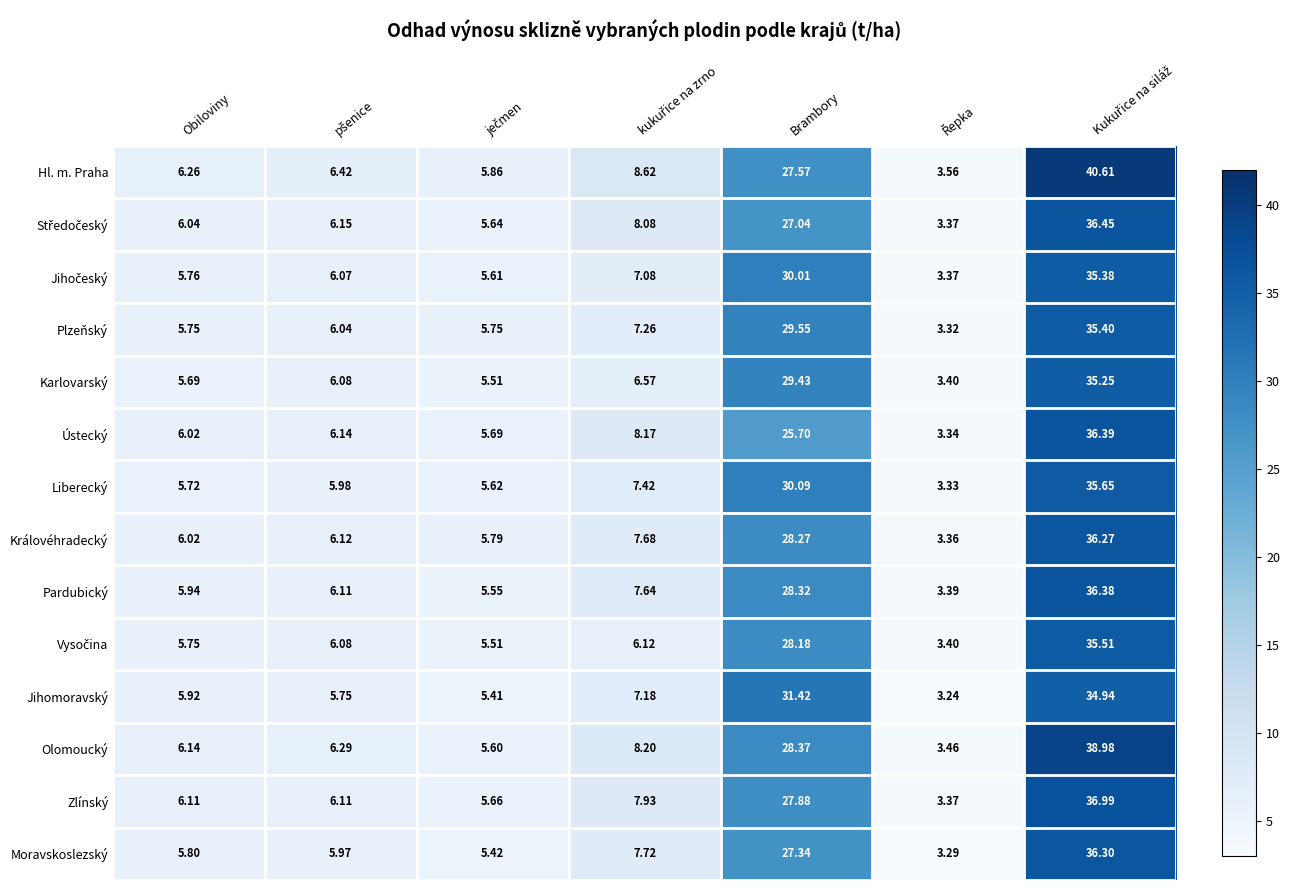

At which label does Moravskoslezský first exceed 5?

Obiloviny